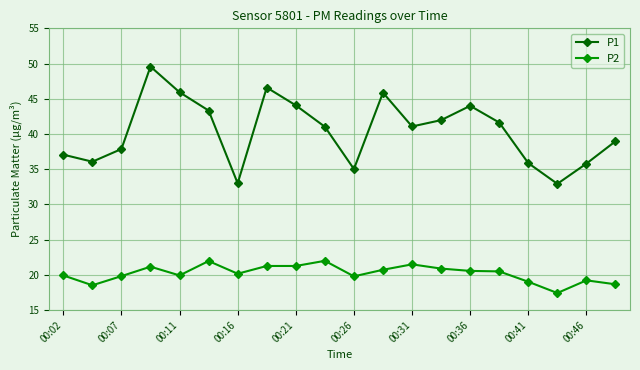

List the series in order of their peak value, lowest first.

P2, P1